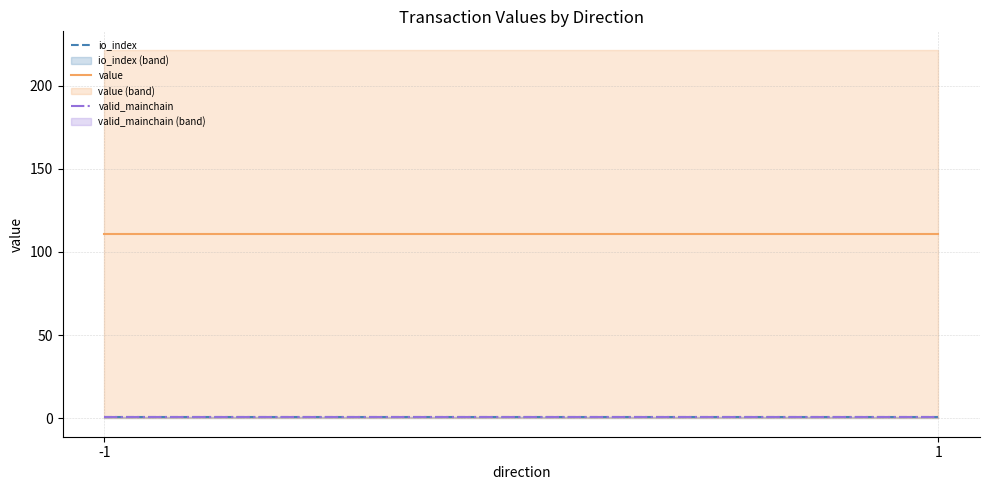

Which series has the widest spread of values?

io_index